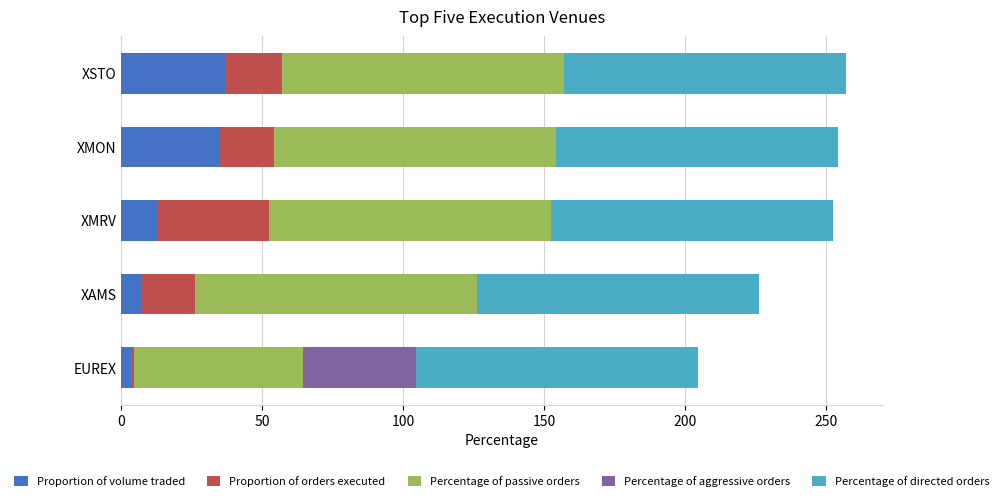

What is the total value across all series at XAMS?

226.2